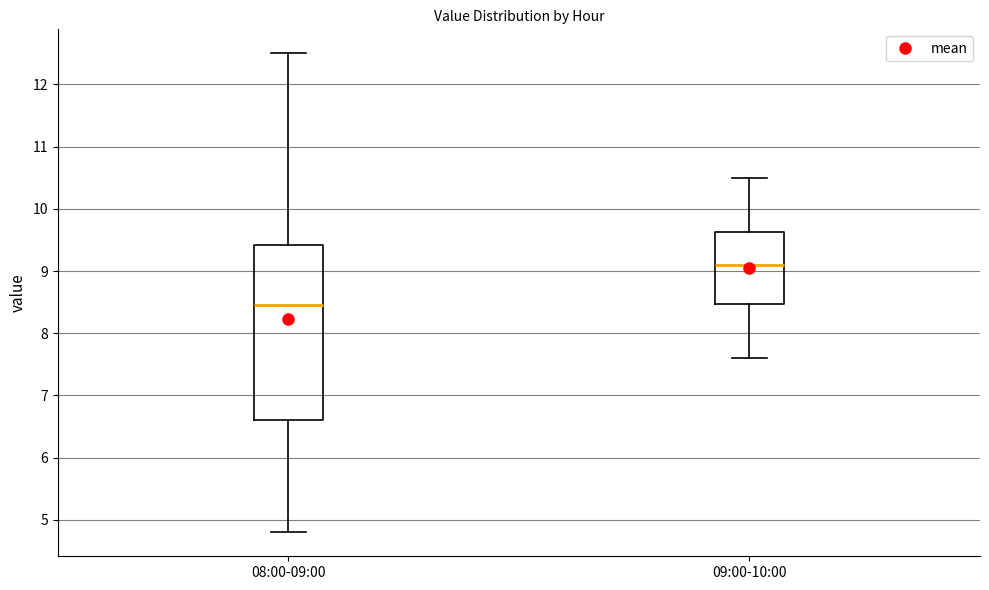

Comparing the boxes themselves (not the whiskers), which one is the tallest?

08:00-09:00